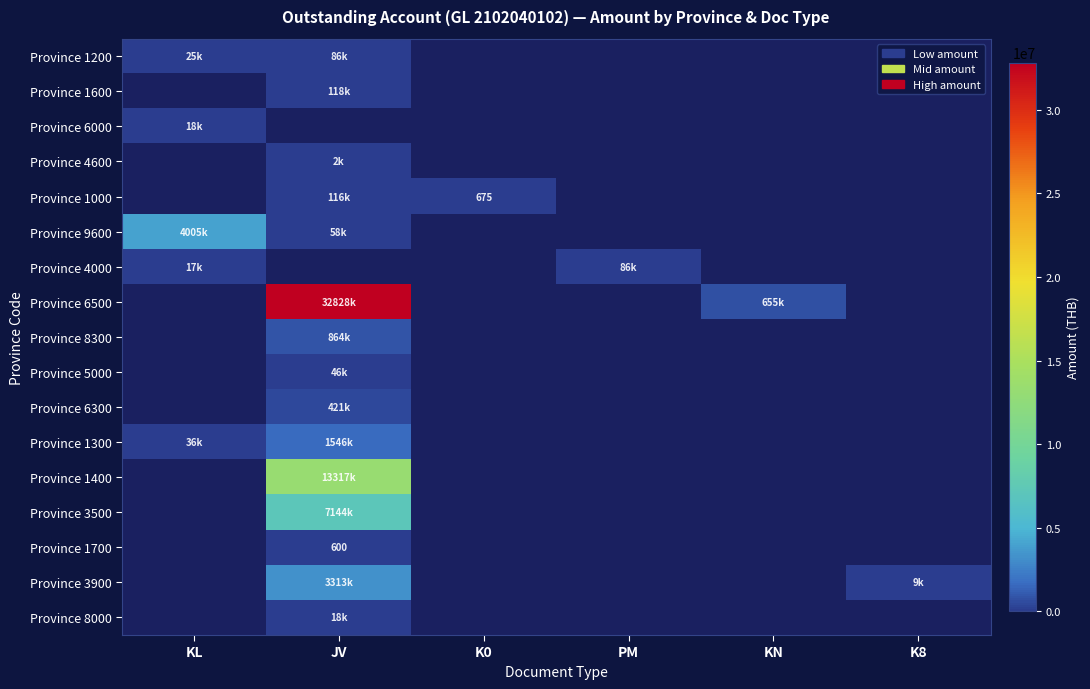

Rank the series at K8 from highest to lowest value.

Province 1200, Province 1600, Province 6000, Province 4600, Province 1000, Province 9600, Province 4000, Province 6500, Province 8300, Province 5000, Province 6300, Province 1300, Province 1400, Province 3500, Province 1700, Province 3900, Province 8000